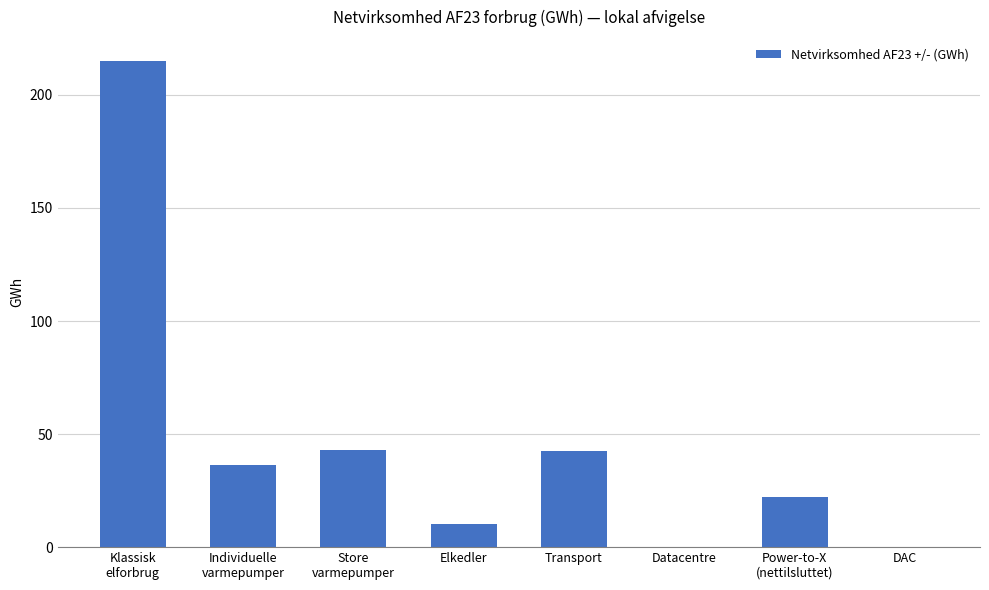

Are the bars horizontal?

No